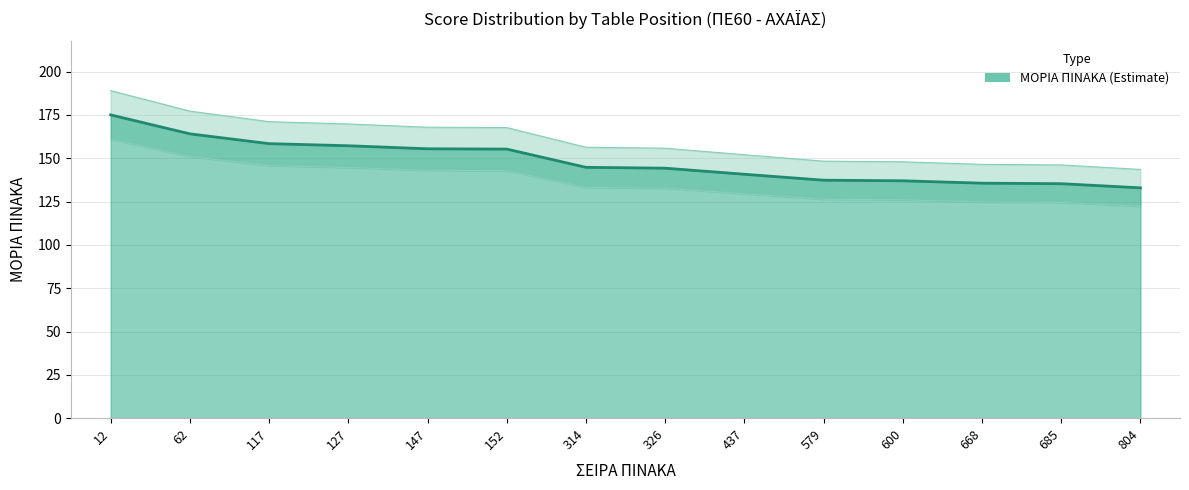

The chart shows a value of 122.3 at 804. True or false?

True